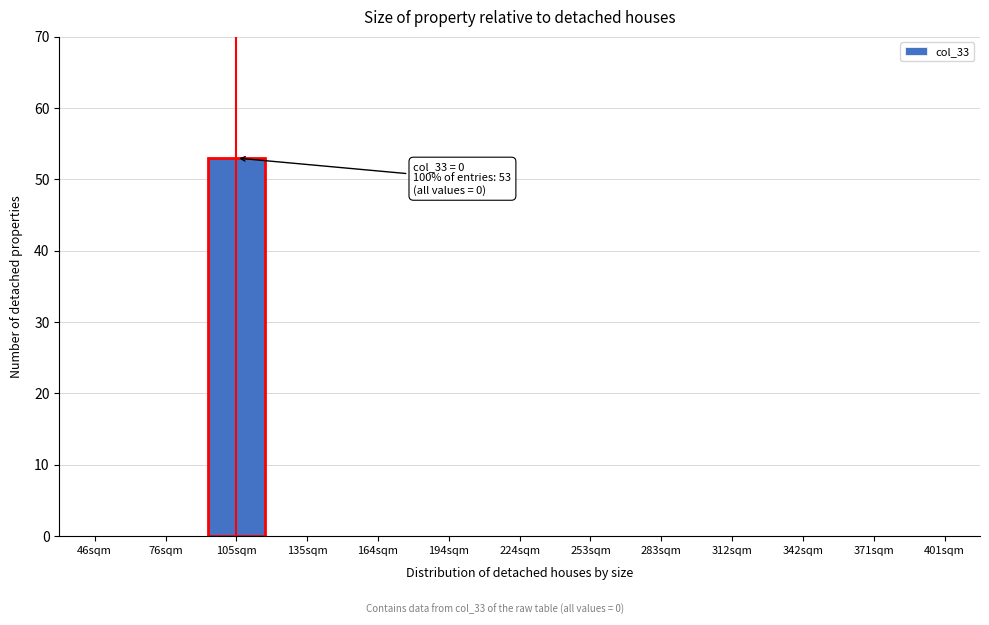

Reading left to right, transcribe all the data shown in this chart.

46sqm=0	76sqm=0	105sqm=53	135sqm=0	164sqm=0	194sqm=0	224sqm=0	253sqm=0	283sqm=0	312sqm=0	342sqm=0	371sqm=0	401sqm=0